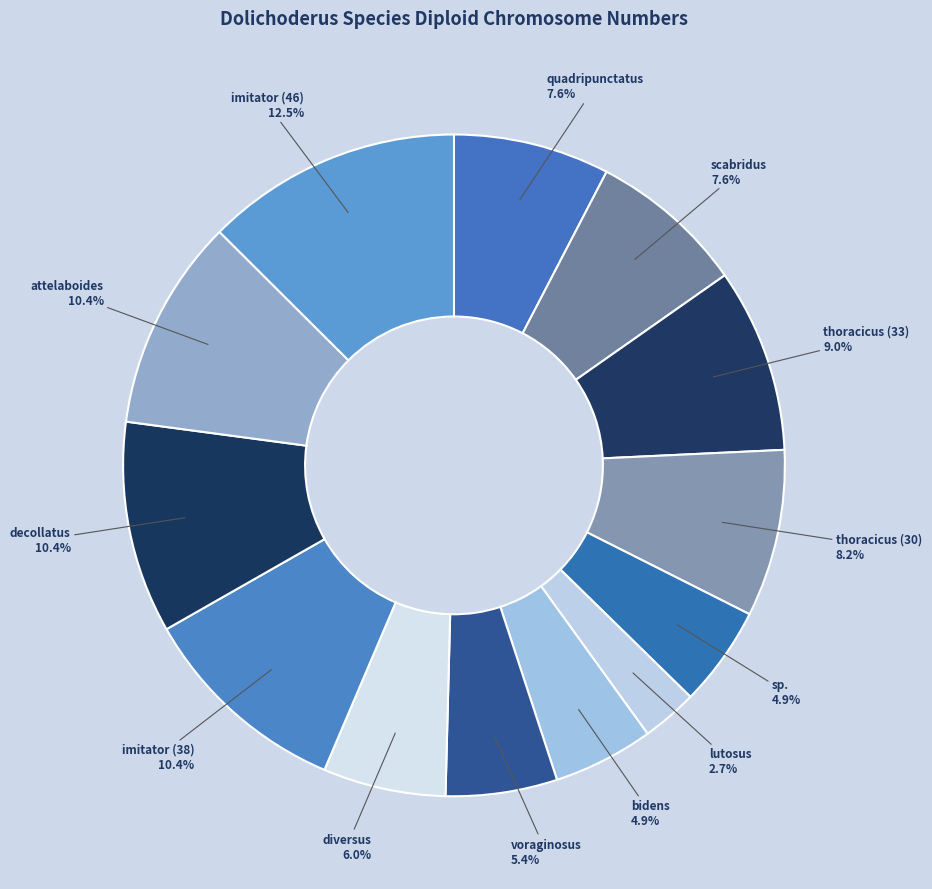

What is the total percentage of bidens and imitator (46)?

17.4%